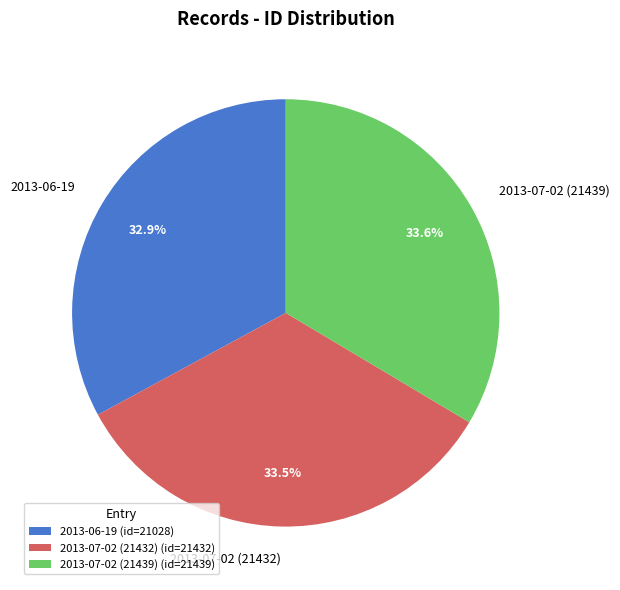

To the nearest percent, what is the difference between the largest and smallest slice percentages?

1%